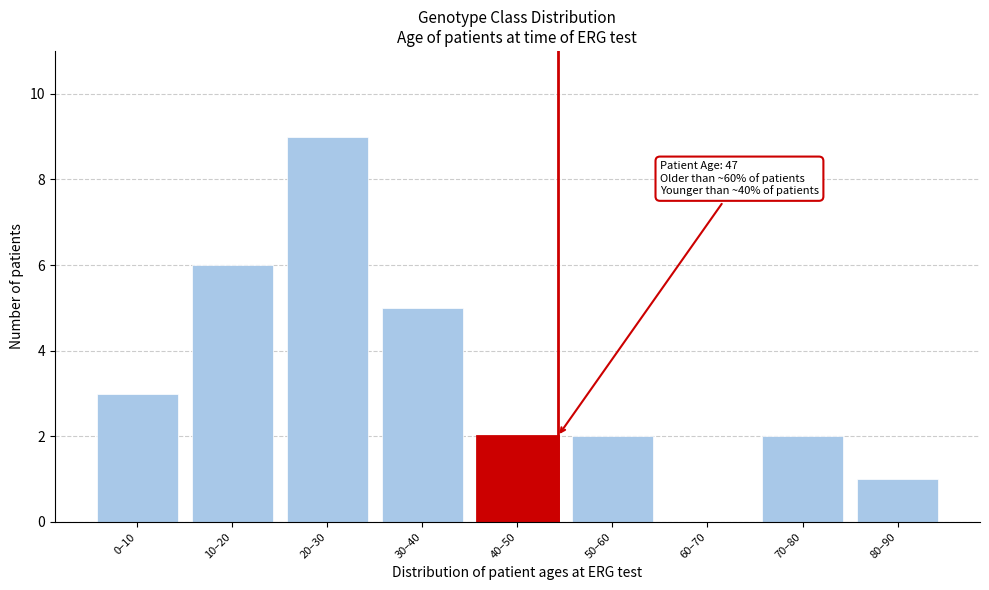

Reading right to left, extract all data points from this chart.

80–90=1	70–80=2	60–70=0	50–60=2	40–50=2	30–40=5	20–30=9	10–20=6	0–10=3